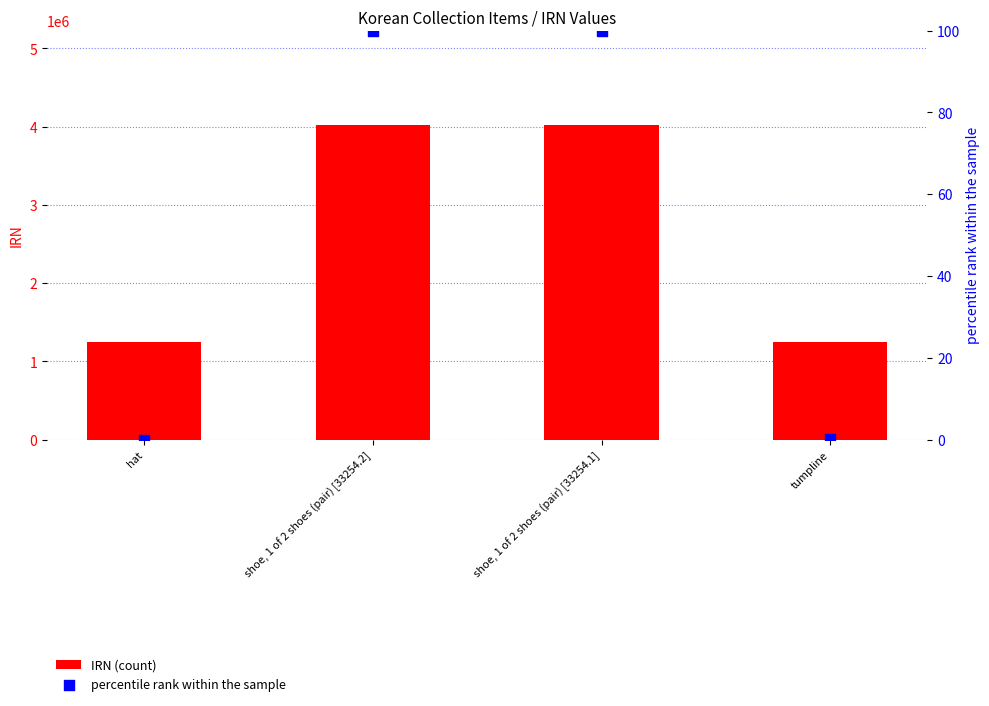

Which series has the largest total across all categories?

IRN (count)